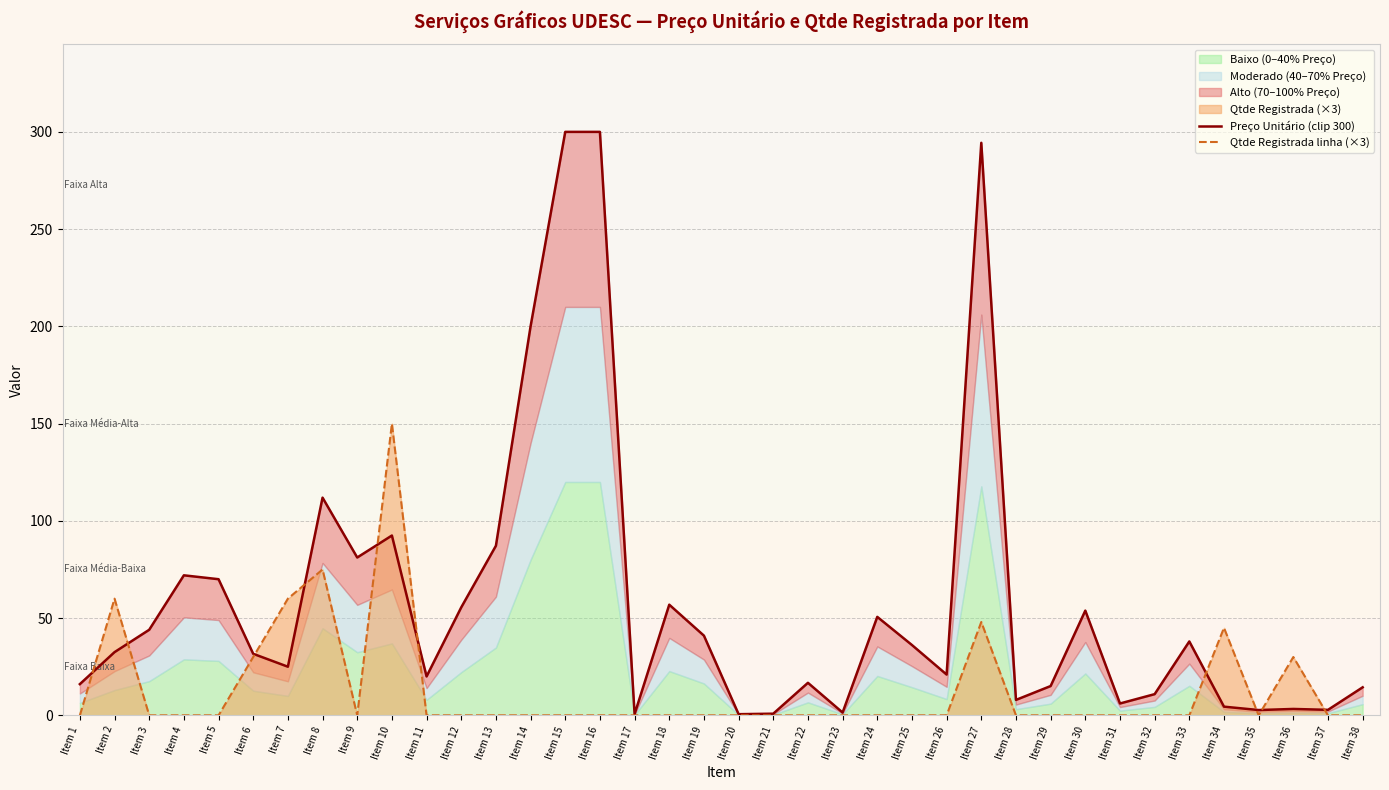

Where is the first local maximum for Preço Unitário (clip 300)?

Item 4